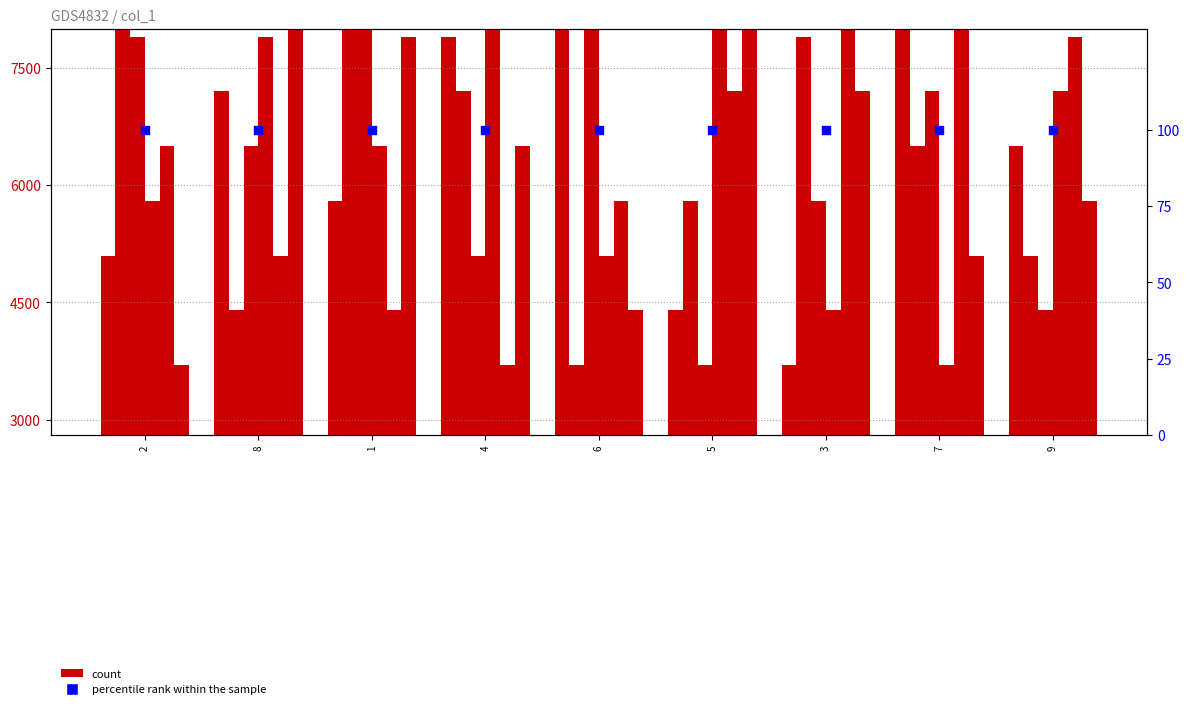

Is the value of col_7 at 2 greater than the value of col_3 at 3?

No